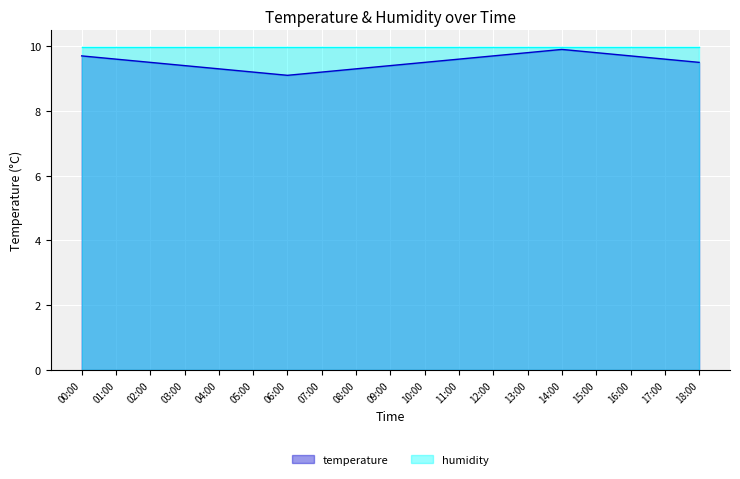

The chart shows a value of 9.7 at 00:00. True or false?

True